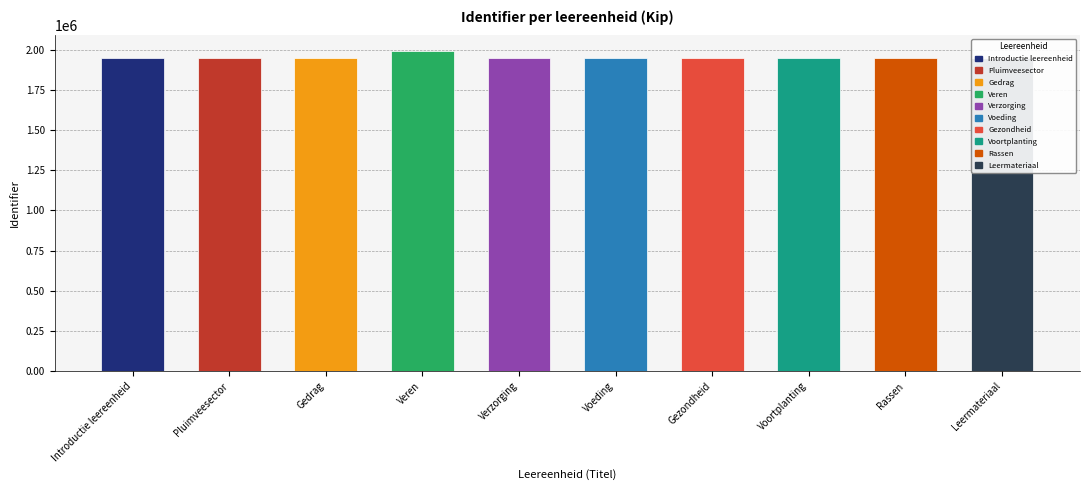

True or false: the data shows 954483 at Voeding.

False